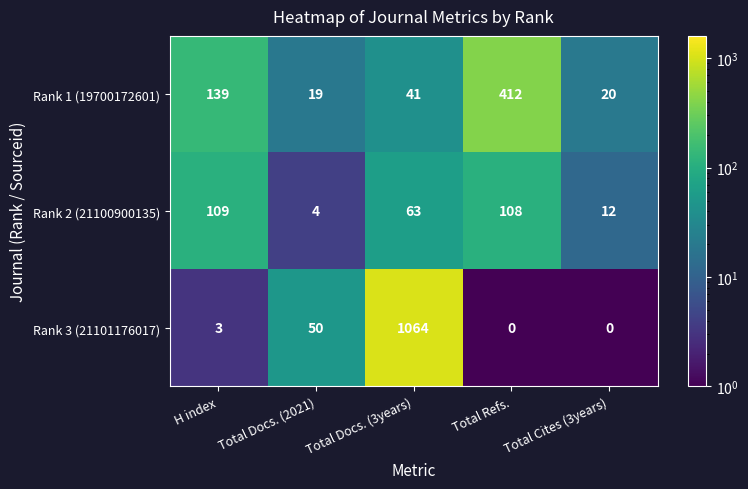

Reading right to left, transcribe all the data shown in this chart.

Rank 1 (19700172601): Total Cites (3years)=20	Total Refs.=412	Total Docs. (3years)=41	Total Docs. (2021)=19	H index=139
Rank 2 (21100900135): Total Cites (3years)=12	Total Refs.=108	Total Docs. (3years)=63	Total Docs. (2021)=4	H index=109
Rank 3 (21101176017): Total Cites (3years)=0	Total Refs.=0	Total Docs. (3years)=1064	Total Docs. (2021)=50	H index=3